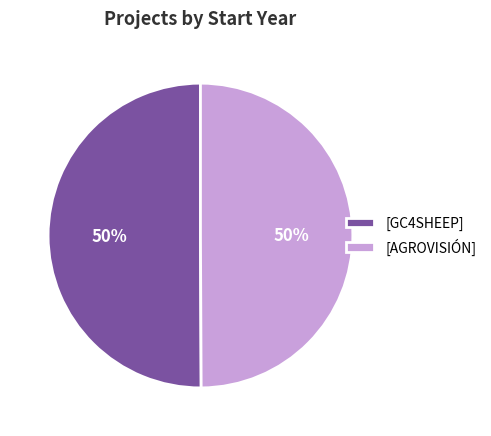

To the nearest percent, what portion does [GC4SHEEP] represent?

50%